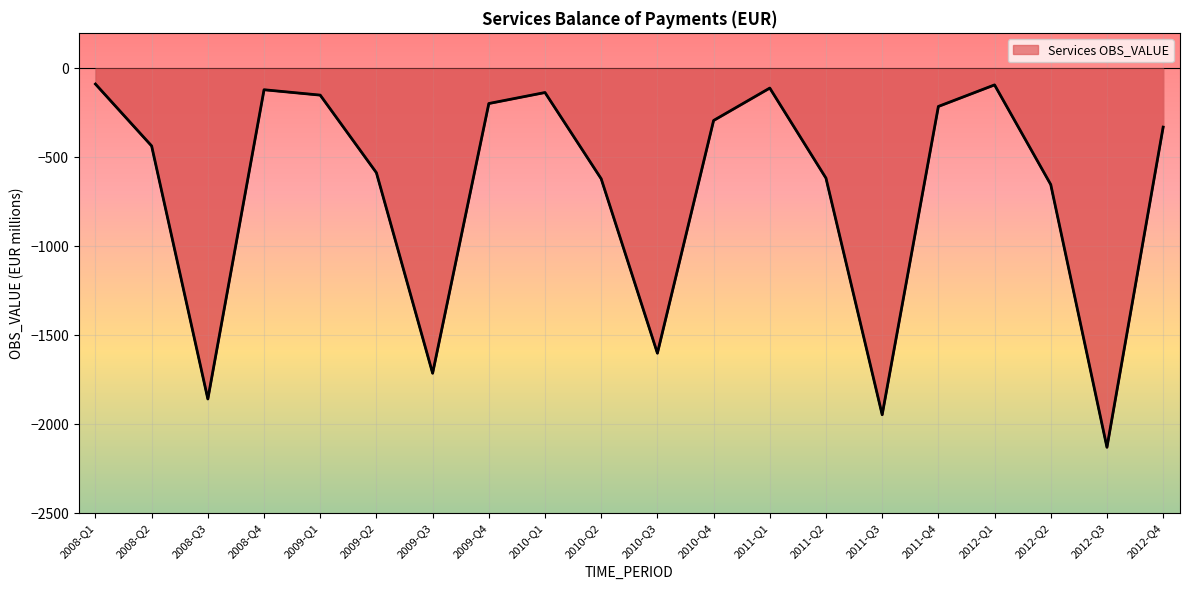

Where is the data nearest to the value -1108?

2012-Q2